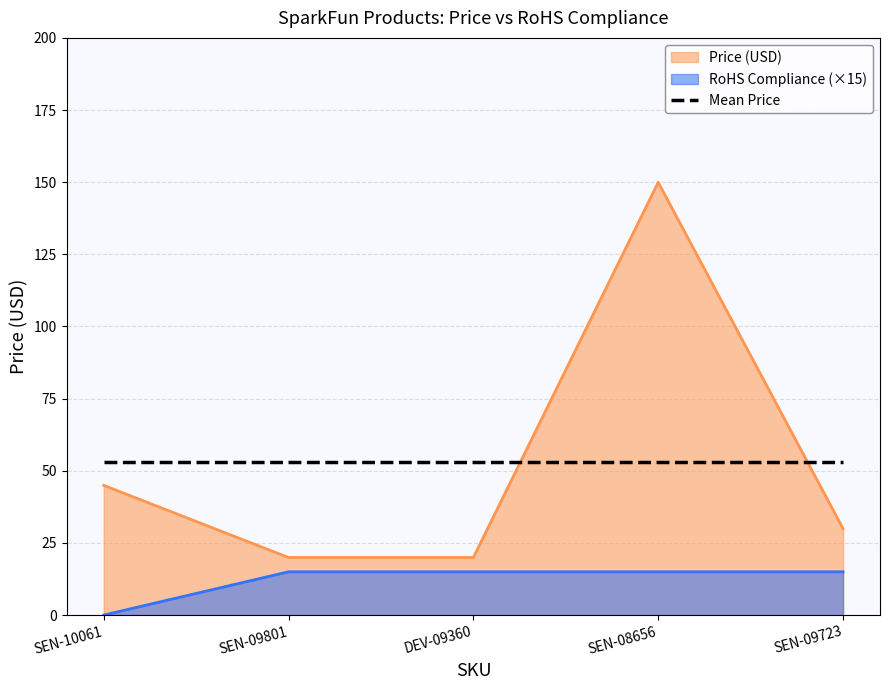

Count the number of data series in this chart.

3